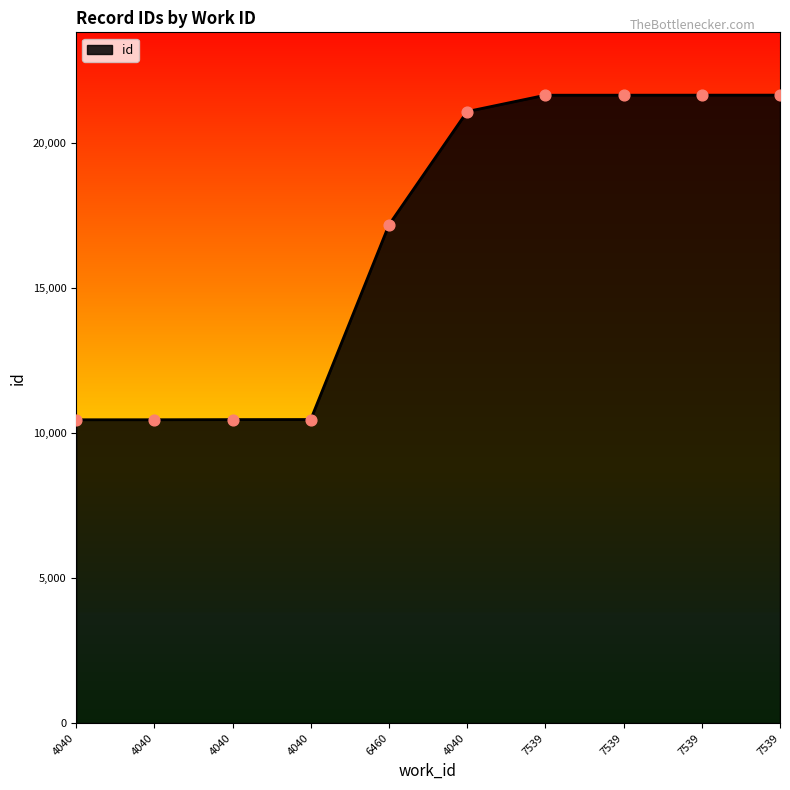

Approximately how many times larger is the value at 7539 compared to 4040?

2.1